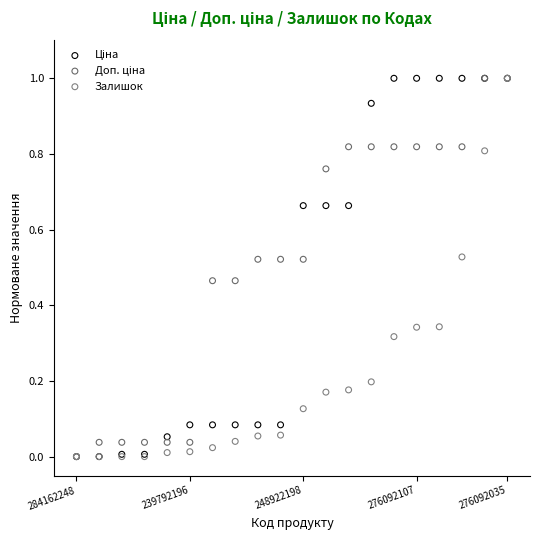

Which series has the widest spread of Y values?

Ціна